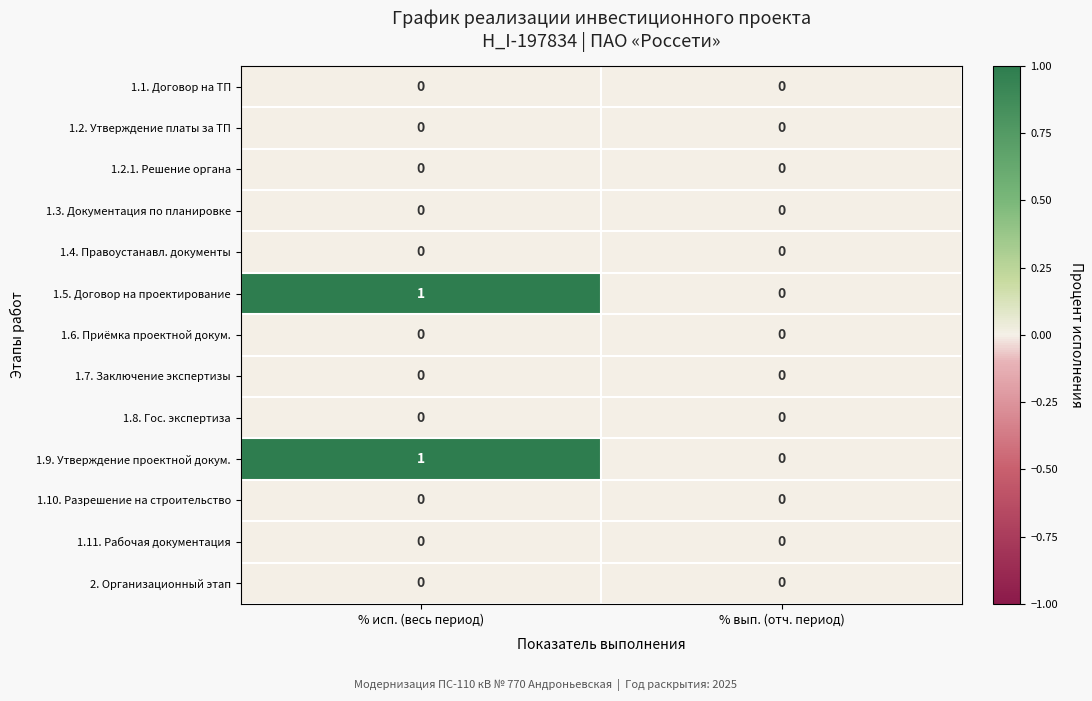

What is the total value across all series at % исп. (весь период)?

2